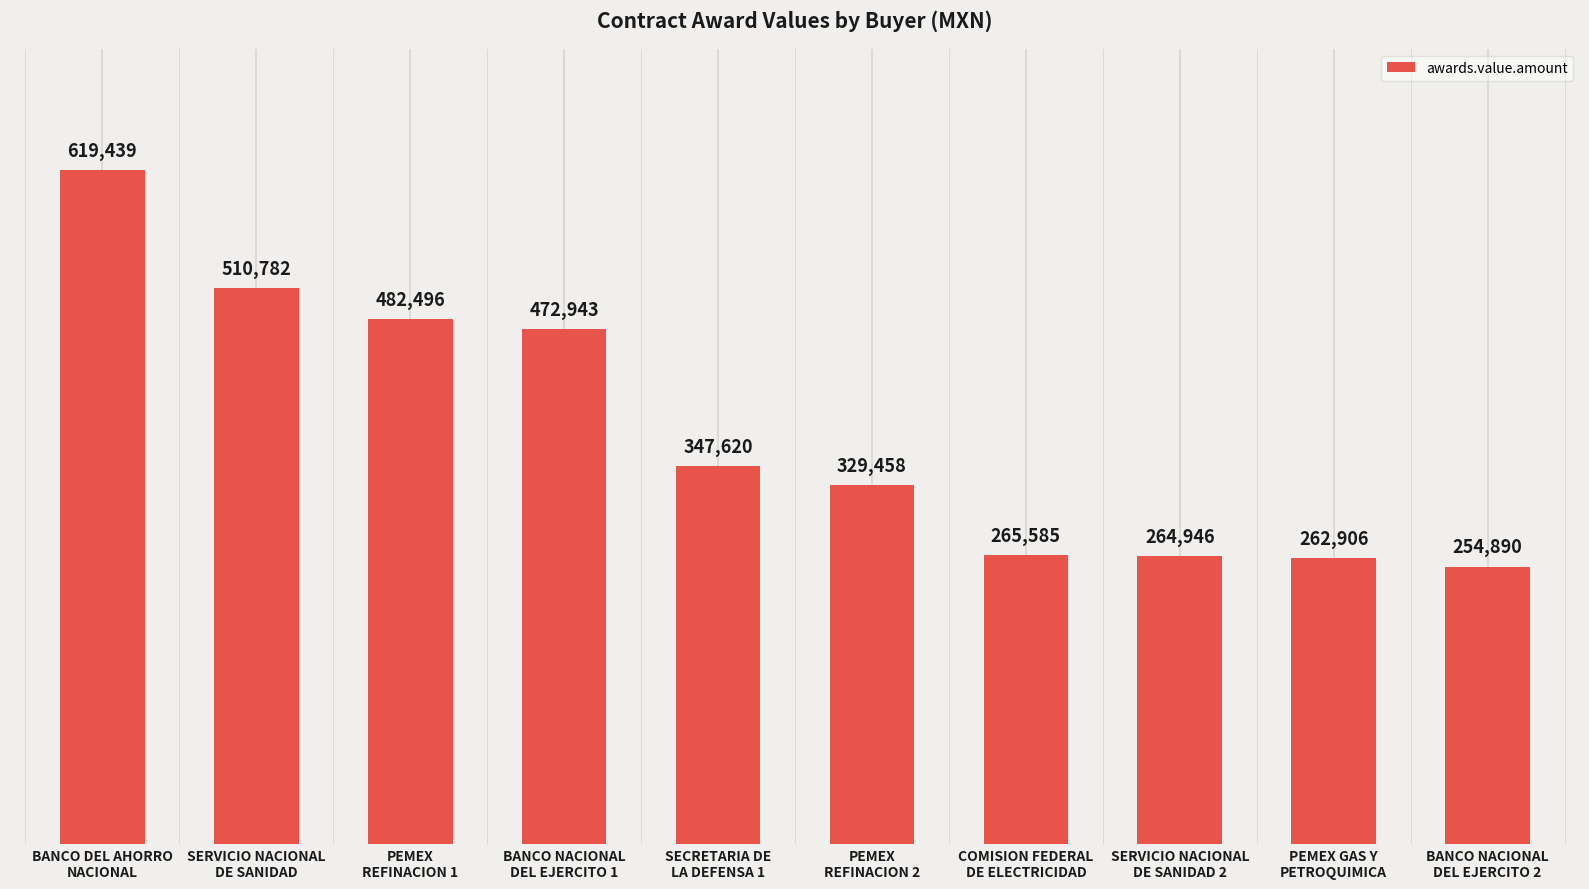

Where is the data nearest to the value 437164?

BANCO NACIONAL
DEL EJERCITO 1